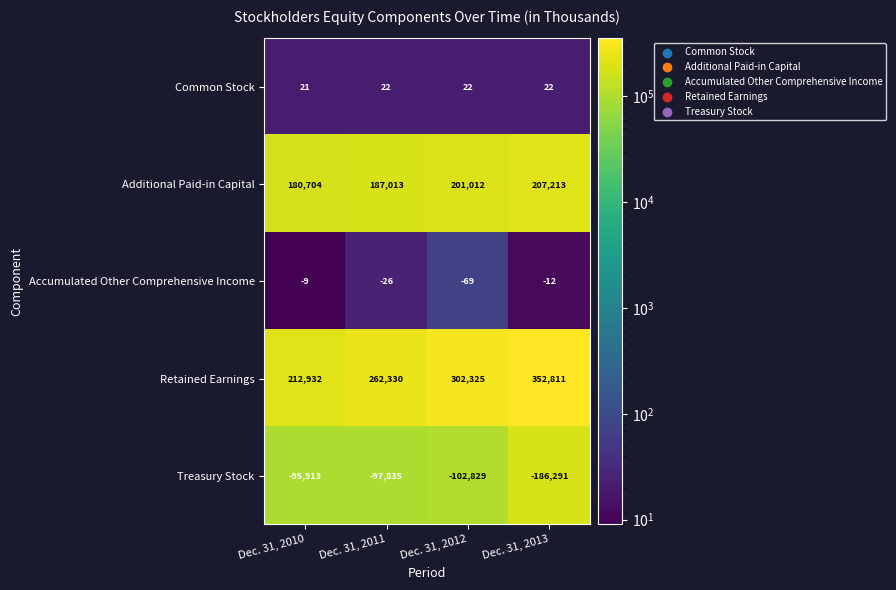

How many categories are shown in the chart?

4